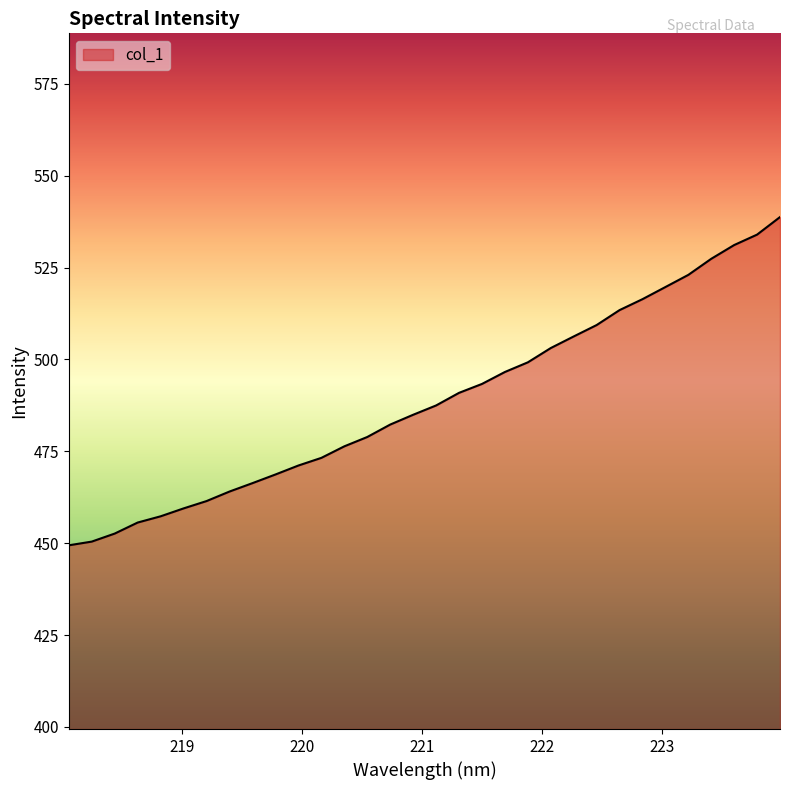

What is the greatest value displayed?

538.8